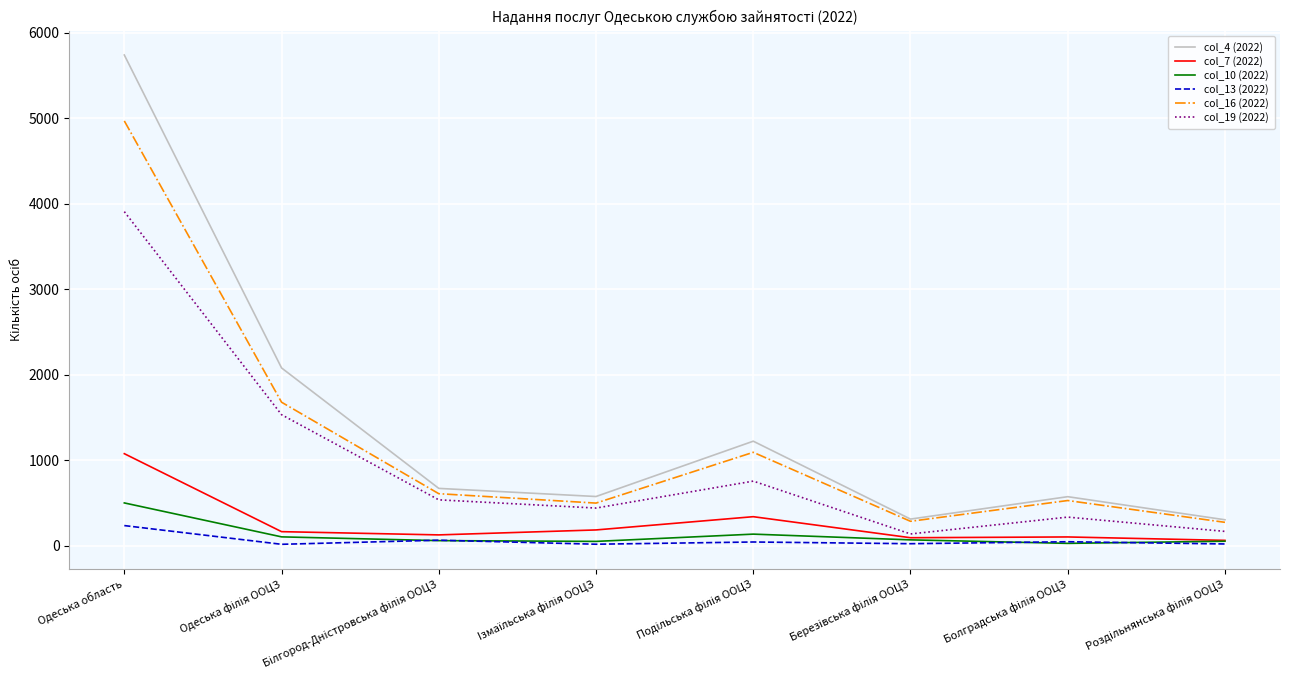

At Одеська область, list the series in order from smallest to largest.

col_13 (2022), col_10 (2022), col_7 (2022), col_19 (2022), col_16 (2022), col_4 (2022)